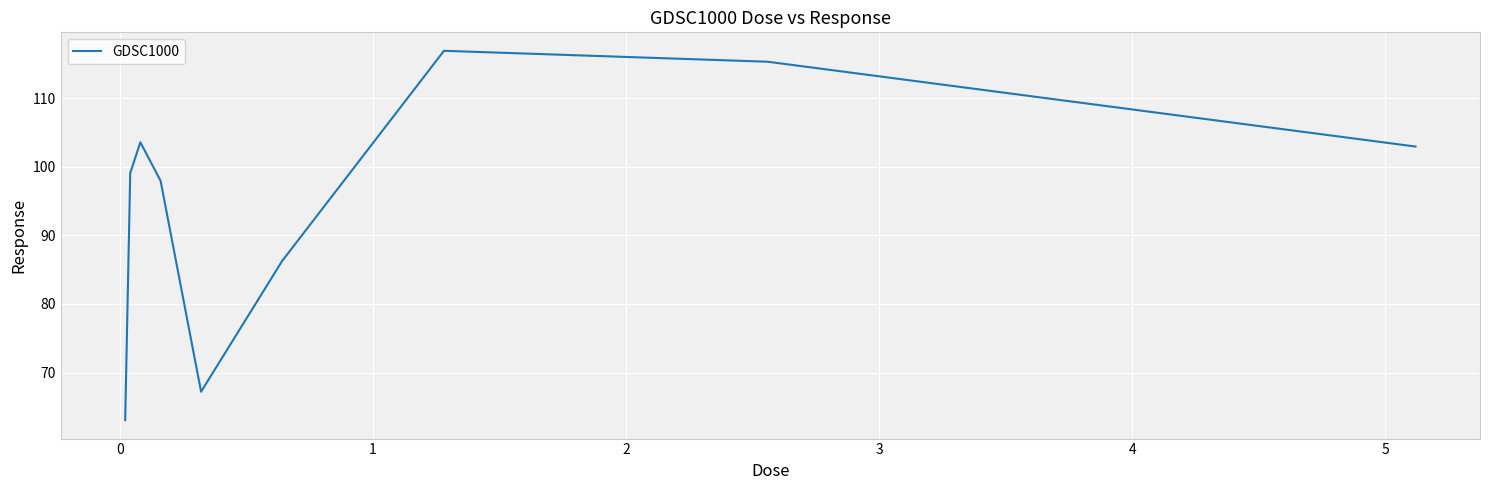

How many interior local valleys (lower than both neighbors) does the data have?

1